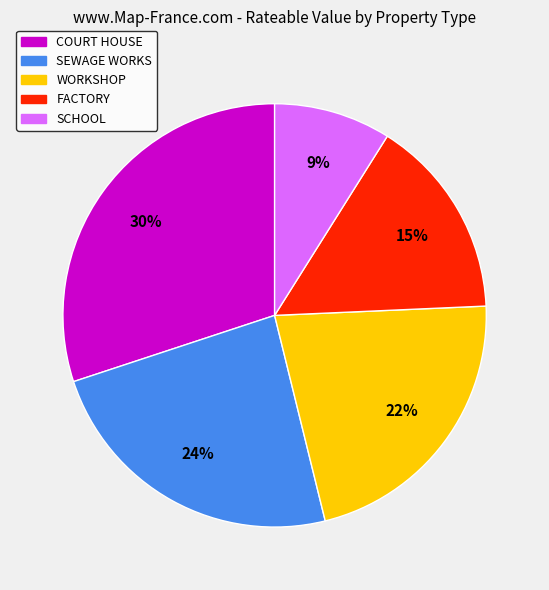

Count the number of slices in the pie.

5